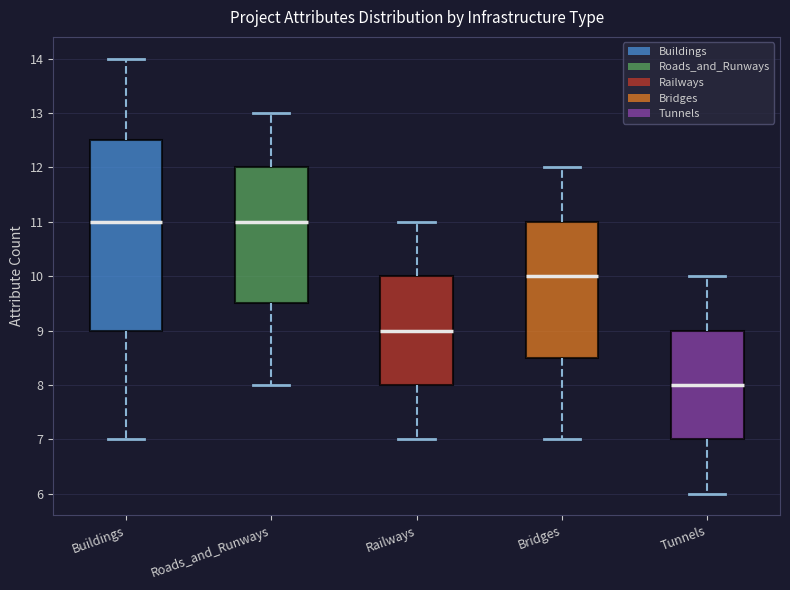

Reading left to right, transcribe this box plot: for each box, give where its median line is, the range the box spans, and where its two whiskers end, as read against the y-axis. The values are not printed on the chart, so give them approximately, as read against the axis.

Buildings: median 11.0, box 9.0 to 12.5, whiskers 7.0 to 14.0
Roads_and_Runways: median 11.0, box 9.5 to 12.0, whiskers 8.0 to 13.0
Railways: median 9.0, box 8.0 to 10.0, whiskers 7.0 to 11.0
Bridges: median 10.0, box 8.5 to 11.0, whiskers 7.0 to 12.0
Tunnels: median 8.0, box 7.0 to 9.0, whiskers 6.0 to 10.0